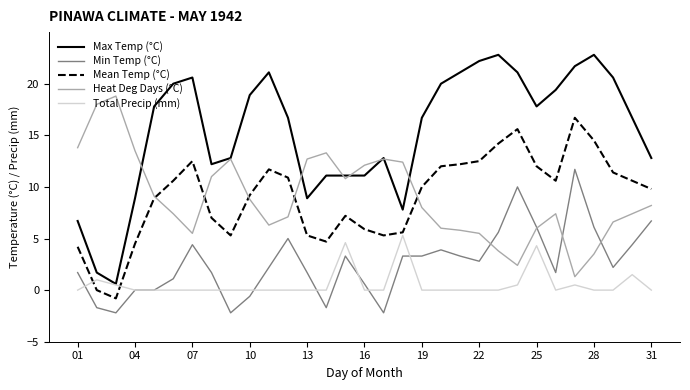

True or false: Min Temp (°C) and Mean Temp (°C) cross at least once.

False